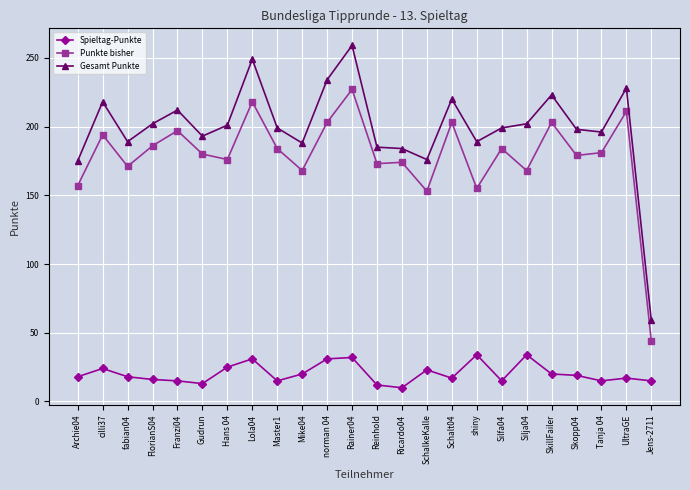

At which category does Gesamt Punkte reach its first local peak?

cilli37